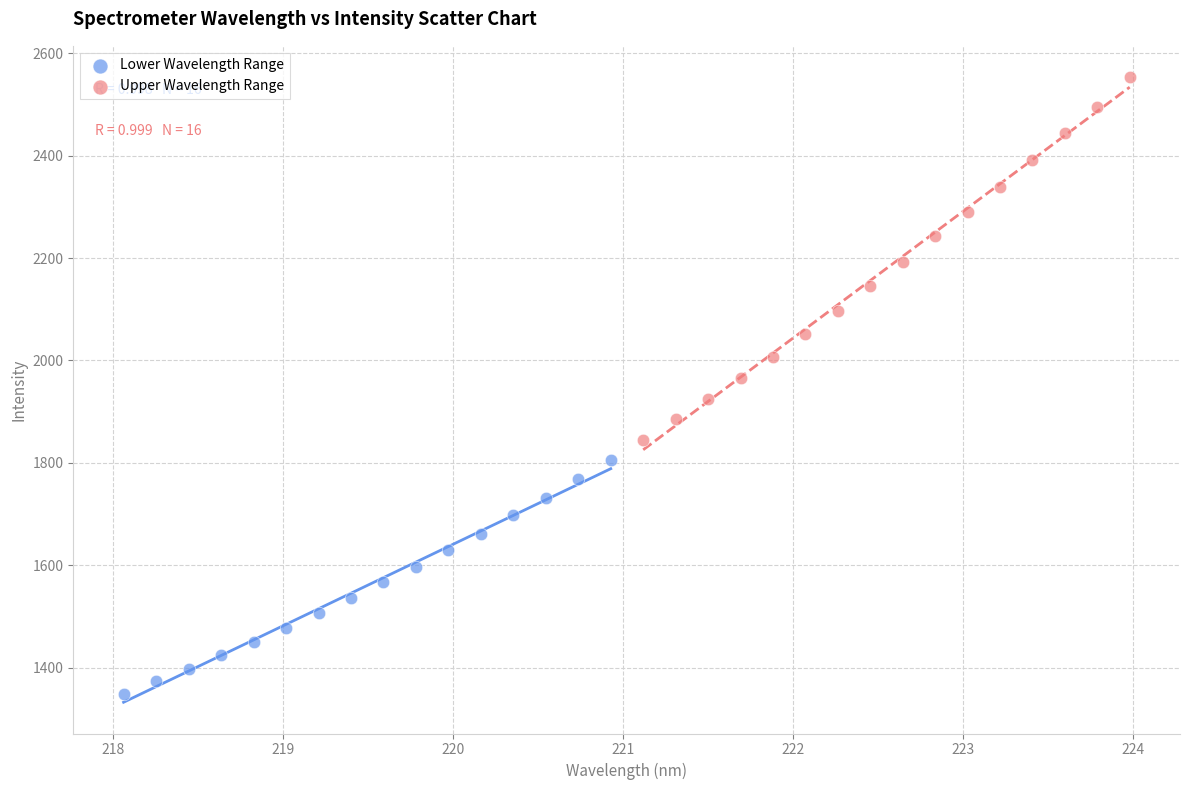

Which series reaches the maximum Y coordinate?

Upper Wavelength Range